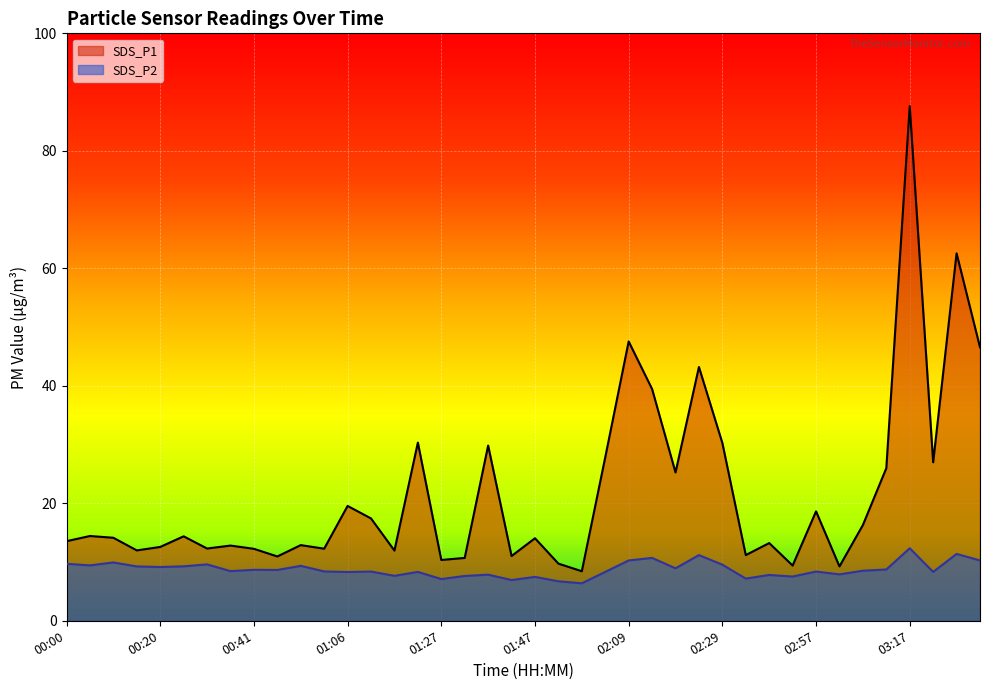

What value does the SDS_P2 series have at 00:00?

9.7